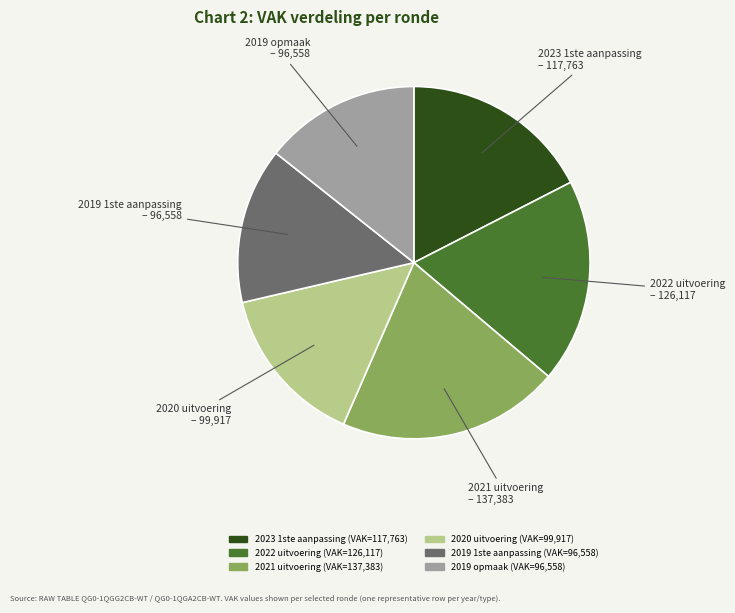

Between 2020 uitvoering and 2021 uitvoering, which is larger?

2021 uitvoering